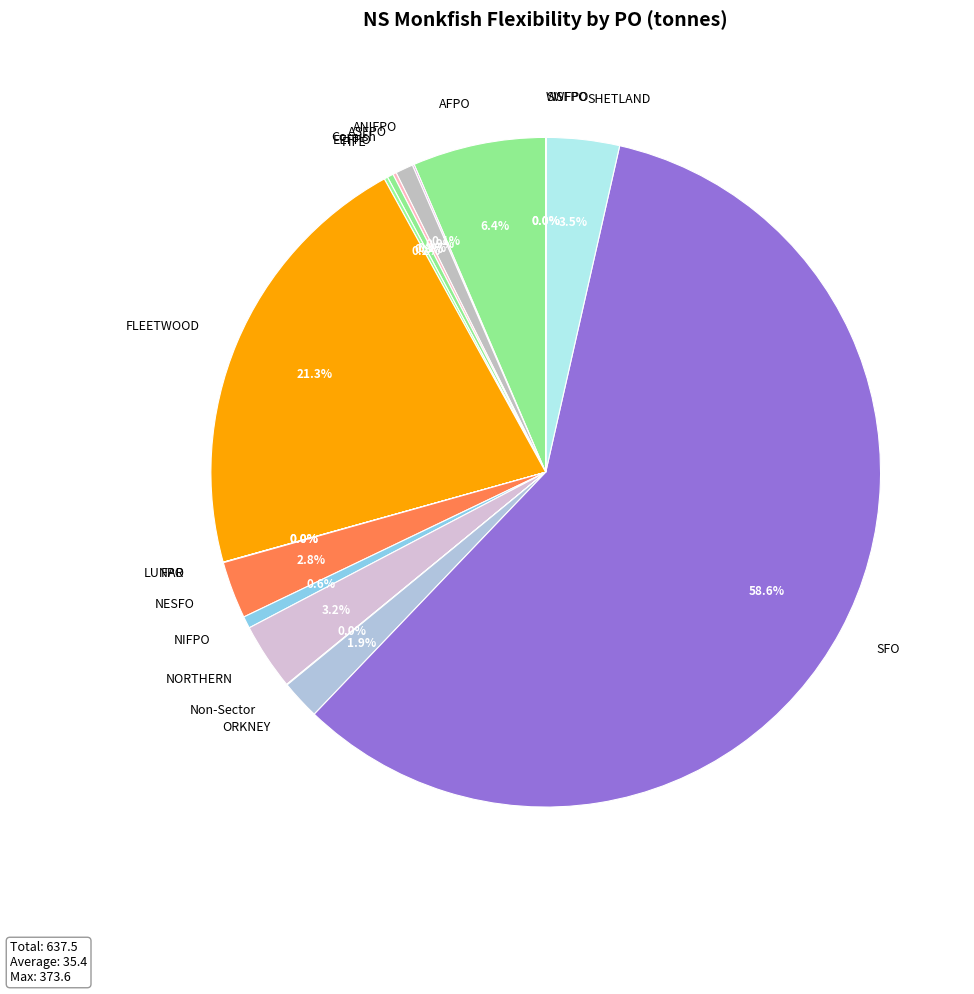

What is the majority slice?

SFO